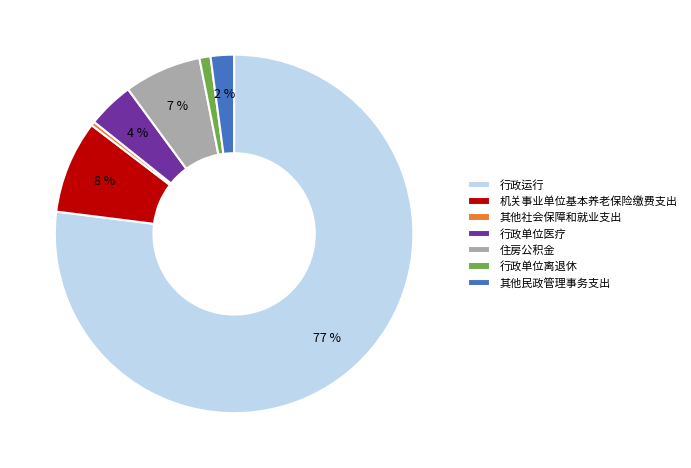

Rank the categories by value from lowest to highest.

其他社会保障和就业支出, 行政单位离退休, 其他民政管理事务支出, 行政单位医疗, 住房公积金, 机关事业单位基本养老保险缴费支出, 行政运行